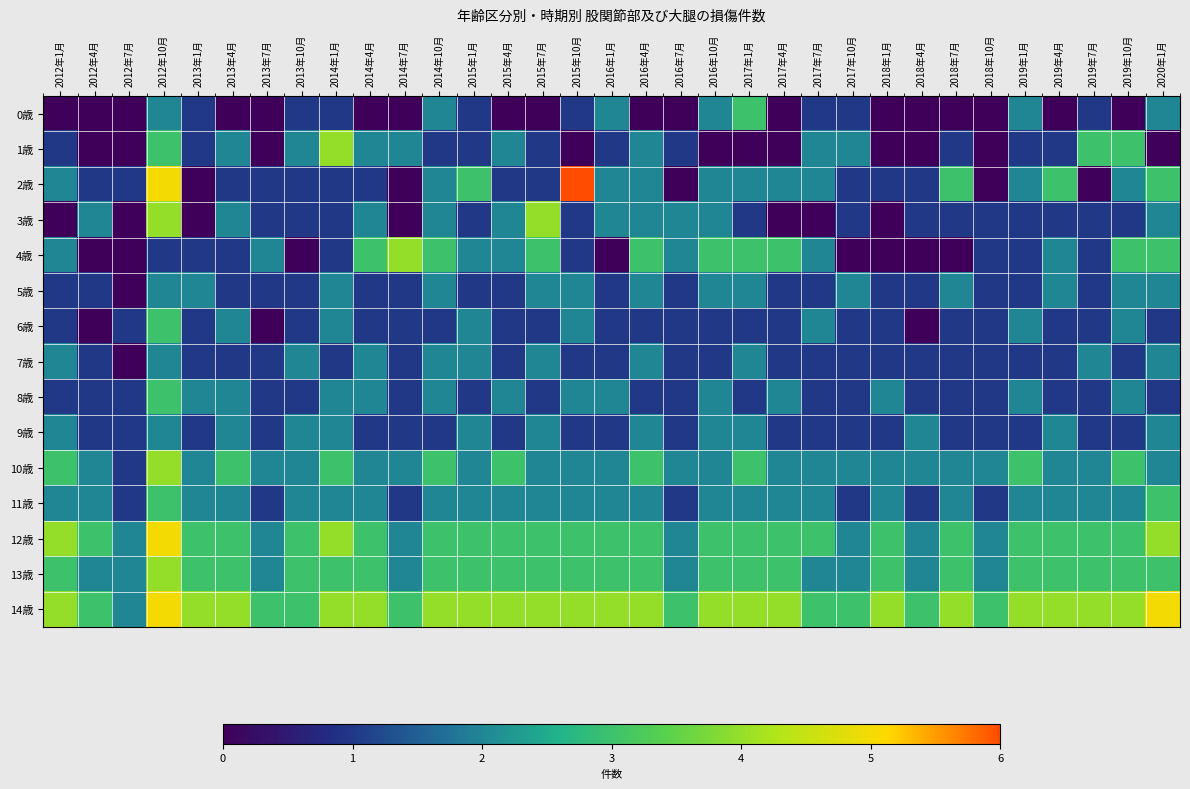

Reading left to right, transcribe all the data shown in this chart.

0歳: 2012年1月=0	2012年4月=0	2012年7月=0	2012年10月=2	2013年1月=1	2013年4月=0	2013年7月=0	2013年10月=1	2014年1月=1	2014年4月=0	2014年7月=0	2014年10月=2	2015年1月=1	2015年4月=0	2015年7月=0	2015年10月=1	2016年1月=2	2016年4月=0	2016年7月=0	2016年10月=2	2017年1月=3	2017年4月=0	2017年7月=1	2017年10月=1	2018年1月=0	2018年4月=0	2018年7月=0	2018年10月=0	2019年1月=2	2019年4月=0	2019年7月=1	2019年10月=0	2020年1月=2
1歳: 2012年1月=1	2012年4月=0	2012年7月=0	2012年10月=3	2013年1月=1	2013年4月=2	2013年7月=0	2013年10月=2	2014年1月=4	2014年4月=2	2014年7月=2	2014年10月=1	2015年1月=1	2015年4月=2	2015年7月=1	2015年10月=0	2016年1月=1	2016年4月=2	2016年7月=1	2016年10月=0	2017年1月=0	2017年4月=0	2017年7月=2	2017年10月=2	2018年1月=0	2018年4月=0	2018年7月=1	2018年10月=0	2019年1月=1	2019年4月=1	2019年7月=3	2019年10月=3	2020年1月=0
2歳: 2012年1月=2	2012年4月=1	2012年7月=1	2012年10月=5	2013年1月=0	2013年4月=1	2013年7月=1	2013年10月=1	2014年1月=1	2014年4月=1	2014年7月=0	2014年10月=2	2015年1月=3	2015年4月=1	2015年7月=1	2015年10月=6	2016年1月=2	2016年4月=2	2016年7月=0	2016年10月=2	2017年1月=2	2017年4月=2	2017年7月=2	2017年10月=1	2018年1月=1	2018年4月=1	2018年7月=3	2018年10月=0	2019年1月=2	2019年4月=3	2019年7月=0	2019年10月=2	2020年1月=3
3歳: 2012年1月=0	2012年4月=2	2012年7月=0	2012年10月=4	2013年1月=0	2013年4月=2	2013年7月=1	2013年10月=1	2014年1月=1	2014年4月=2	2014年7月=0	2014年10月=2	2015年1月=1	2015年4月=2	2015年7月=4	2015年10月=1	2016年1月=2	2016年4月=2	2016年7月=2	2016年10月=2	2017年1月=1	2017年4月=0	2017年7月=0	2017年10月=1	2018年1月=0	2018年4月=1	2018年7月=1	2018年10月=1	2019年1月=1	2019年4月=1	2019年7月=1	2019年10月=1	2020年1月=2
4歳: 2012年1月=2	2012年4月=0	2012年7月=0	2012年10月=1	2013年1月=1	2013年4月=1	2013年7月=2	2013年10月=0	2014年1月=1	2014年4月=3	2014年7月=4	2014年10月=3	2015年1月=2	2015年4月=2	2015年7月=3	2015年10月=1	2016年1月=0	2016年4月=3	2016年7月=2	2016年10月=3	2017年1月=3	2017年4月=3	2017年7月=2	2017年10月=0	2018年1月=0	2018年4月=0	2018年7月=0	2018年10月=1	2019年1月=1	2019年4月=2	2019年7月=1	2019年10月=3	2020年1月=3
5歳: 2012年1月=1	2012年4月=1	2012年7月=0	2012年10月=2	2013年1月=2	2013年4月=1	2013年7月=1	2013年10月=1	2014年1月=2	2014年4月=1	2014年7月=1	2014年10月=2	2015年1月=1	2015年4月=1	2015年7月=2	2015年10月=2	2016年1月=1	2016年4月=2	2016年7月=1	2016年10月=2	2017年1月=2	2017年4月=1	2017年7月=1	2017年10月=2	2018年1月=1	2018年4月=1	2018年7月=2	2018年10月=1	2019年1月=1	2019年4月=2	2019年7月=1	2019年10月=2	2020年1月=2
6歳: 2012年1月=1	2012年4月=0	2012年7月=1	2012年10月=3	2013年1月=1	2013年4月=2	2013年7月=0	2013年10月=1	2014年1月=2	2014年4月=1	2014年7月=1	2014年10月=1	2015年1月=2	2015年4月=1	2015年7月=1	2015年10月=2	2016年1月=1	2016年4月=1	2016年7月=1	2016年10月=1	2017年1月=1	2017年4月=1	2017年7月=2	2017年10月=1	2018年1月=1	2018年4月=0	2018年7月=1	2018年10月=1	2019年1月=2	2019年4月=1	2019年7月=1	2019年10月=2	2020年1月=1
7歳: 2012年1月=2	2012年4月=1	2012年7月=0	2012年10月=2	2013年1月=1	2013年4月=1	2013年7月=1	2013年10月=2	2014年1月=1	2014年4月=2	2014年7月=1	2014年10月=2	2015年1月=2	2015年4月=1	2015年7月=2	2015年10月=1	2016年1月=1	2016年4月=2	2016年7月=1	2016年10月=1	2017年1月=2	2017年4月=1	2017年7月=1	2017年10月=1	2018年1月=1	2018年4月=1	2018年7月=1	2018年10月=1	2019年1月=1	2019年4月=1	2019年7月=2	2019年10月=1	2020年1月=2
8歳: 2012年1月=1	2012年4月=1	2012年7月=1	2012年10月=3	2013年1月=2	2013年4月=2	2013年7月=1	2013年10月=1	2014年1月=2	2014年4月=2	2014年7月=1	2014年10月=2	2015年1月=1	2015年4月=2	2015年7月=1	2015年10月=2	2016年1月=2	2016年4月=1	2016年7月=1	2016年10月=2	2017年1月=1	2017年4月=2	2017年7月=1	2017年10月=1	2018年1月=2	2018年4月=1	2018年7月=1	2018年10月=1	2019年1月=2	2019年4月=1	2019年7月=1	2019年10月=2	2020年1月=1
9歳: 2012年1月=2	2012年4月=1	2012年7月=1	2012年10月=2	2013年1月=1	2013年4月=2	2013年7月=1	2013年10月=2	2014年1月=2	2014年4月=1	2014年7月=1	2014年10月=1	2015年1月=2	2015年4月=1	2015年7月=2	2015年10月=1	2016年1月=1	2016年4月=2	2016年7月=1	2016年10月=2	2017年1月=2	2017年4月=1	2017年7月=1	2017年10月=1	2018年1月=1	2018年4月=2	2018年7月=1	2018年10月=1	2019年1月=1	2019年4月=2	2019年7月=1	2019年10月=1	2020年1月=2
10歳: 2012年1月=3	2012年4月=2	2012年7月=1	2012年10月=4	2013年1月=2	2013年4月=3	2013年7月=2	2013年10月=2	2014年1月=3	2014年4月=2	2014年7月=2	2014年10月=3	2015年1月=2	2015年4月=3	2015年7月=2	2015年10月=2	2016年1月=2	2016年4月=3	2016年7月=2	2016年10月=2	2017年1月=3	2017年4月=2	2017年7月=2	2017年10月=2	2018年1月=2	2018年4月=2	2018年7月=2	2018年10月=2	2019年1月=3	2019年4月=2	2019年7月=2	2019年10月=3	2020年1月=2
11歳: 2012年1月=2	2012年4月=2	2012年7月=1	2012年10月=3	2013年1月=2	2013年4月=2	2013年7月=1	2013年10月=2	2014年1月=2	2014年4月=2	2014年7月=1	2014年10月=2	2015年1月=2	2015年4月=2	2015年7月=2	2015年10月=2	2016年1月=2	2016年4月=2	2016年7月=1	2016年10月=2	2017年1月=2	2017年4月=2	2017年7月=2	2017年10月=1	2018年1月=2	2018年4月=1	2018年7月=2	2018年10月=1	2019年1月=2	2019年4月=2	2019年7月=2	2019年10月=2	2020年1月=3
12歳: 2012年1月=4	2012年4月=3	2012年7月=2	2012年10月=5	2013年1月=3	2013年4月=3	2013年7月=2	2013年10月=3	2014年1月=4	2014年4月=3	2014年7月=2	2014年10月=3	2015年1月=3	2015年4月=3	2015年7月=3	2015年10月=3	2016年1月=3	2016年4月=3	2016年7月=2	2016年10月=3	2017年1月=3	2017年4月=3	2017年7月=3	2017年10月=2	2018年1月=3	2018年4月=2	2018年7月=3	2018年10月=2	2019年1月=3	2019年4月=3	2019年7月=3	2019年10月=3	2020年1月=4
13歳: 2012年1月=3	2012年4月=2	2012年7月=2	2012年10月=4	2013年1月=3	2013年4月=3	2013年7月=2	2013年10月=3	2014年1月=3	2014年4月=3	2014年7月=2	2014年10月=3	2015年1月=3	2015年4月=3	2015年7月=3	2015年10月=3	2016年1月=3	2016年4月=3	2016年7月=2	2016年10月=3	2017年1月=3	2017年4月=3	2017年7月=2	2017年10月=2	2018年1月=3	2018年4月=2	2018年7月=3	2018年10月=2	2019年1月=3	2019年4月=3	2019年7月=3	2019年10月=3	2020年1月=3
14歳: 2012年1月=4	2012年4月=3	2012年7月=2	2012年10月=5	2013年1月=4	2013年4月=4	2013年7月=3	2013年10月=3	2014年1月=4	2014年4月=4	2014年7月=3	2014年10月=4	2015年1月=4	2015年4月=4	2015年7月=4	2015年10月=4	2016年1月=4	2016年4月=4	2016年7月=3	2016年10月=4	2017年1月=4	2017年4月=4	2017年7月=3	2017年10月=3	2018年1月=4	2018年4月=3	2018年7月=4	2018年10月=3	2019年1月=4	2019年4月=4	2019年7月=4	2019年10月=4	2020年1月=5